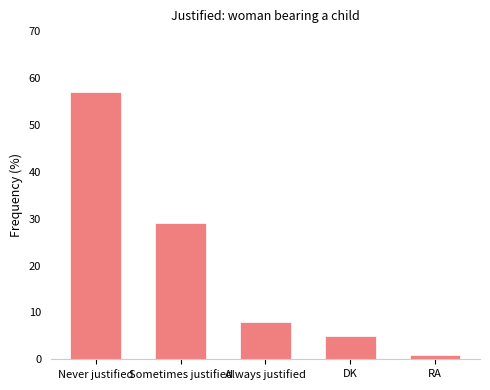

Reading left to right, what are all the values shown in this chart?

57	29	8	5	1